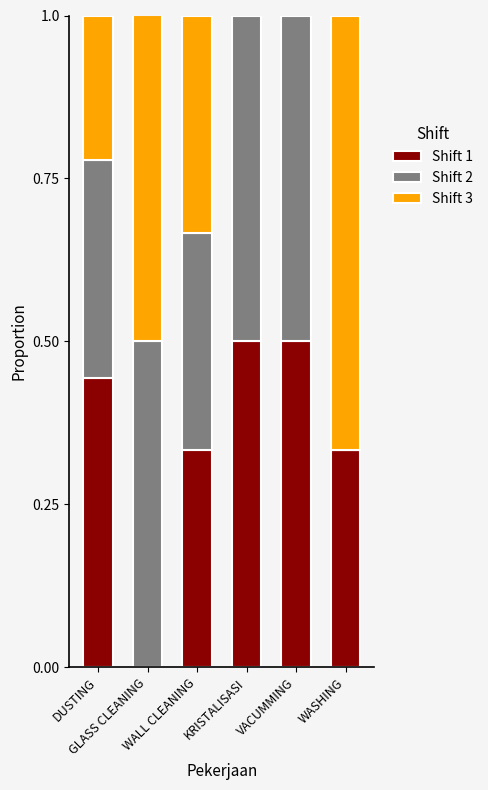

How many data points in Shift 1 are above 0?

5